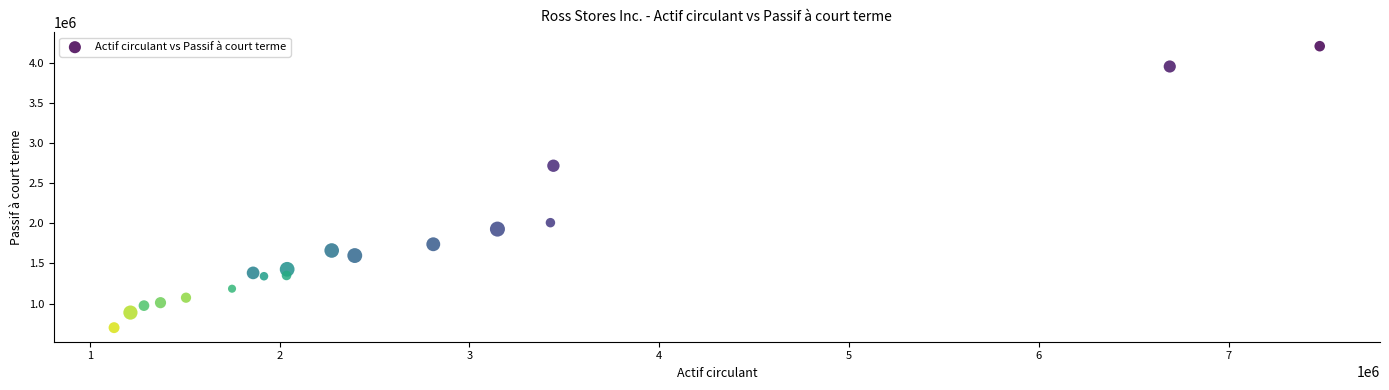

What Y value in the scatter plot is closest to 2452600?

2716590.5